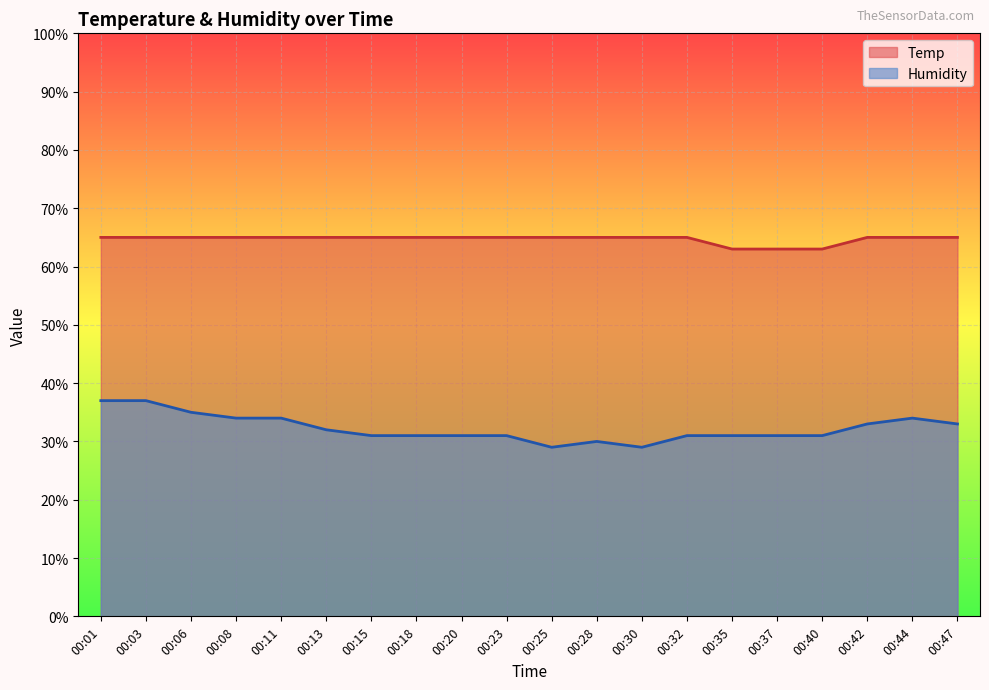

At which label does Humidity first exceed 31?

00:01